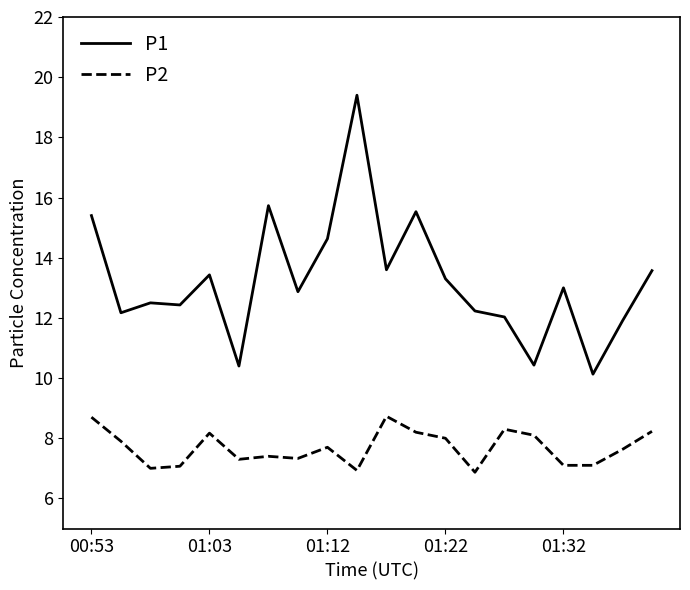

Which series has the largest total across all categories?

P1